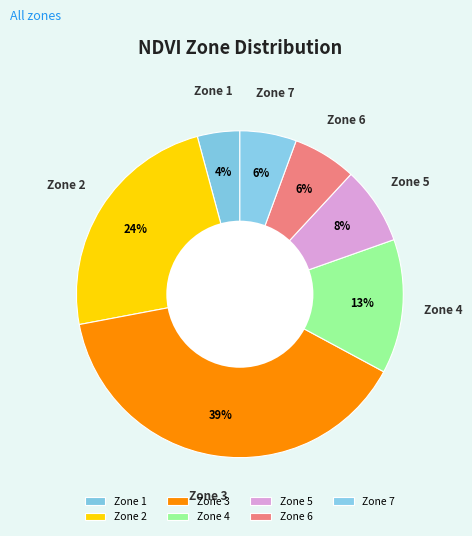

What percentage is the Zone 1 slice, to the nearest percent?

4%